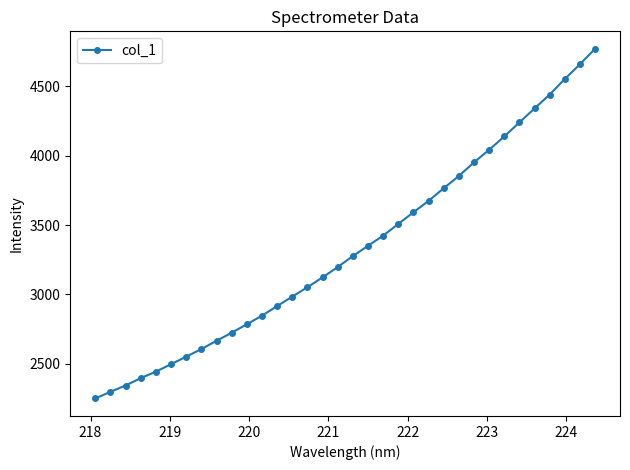

How many series are shown in this chart?

1